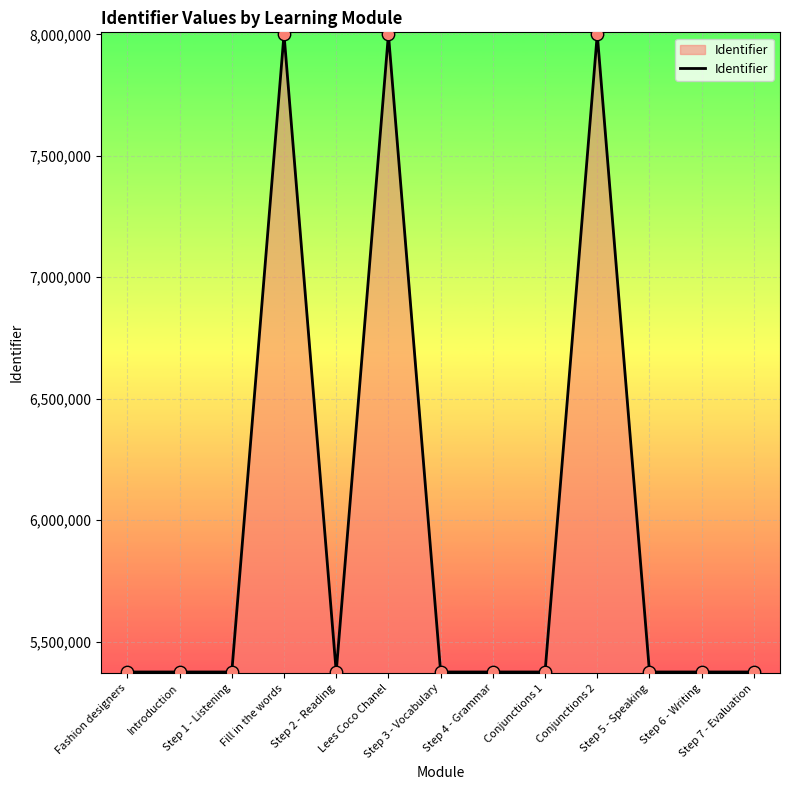

What is the ratio of the value at Step 4 - Grammar to the value at Step 1 - Listening?

1.0